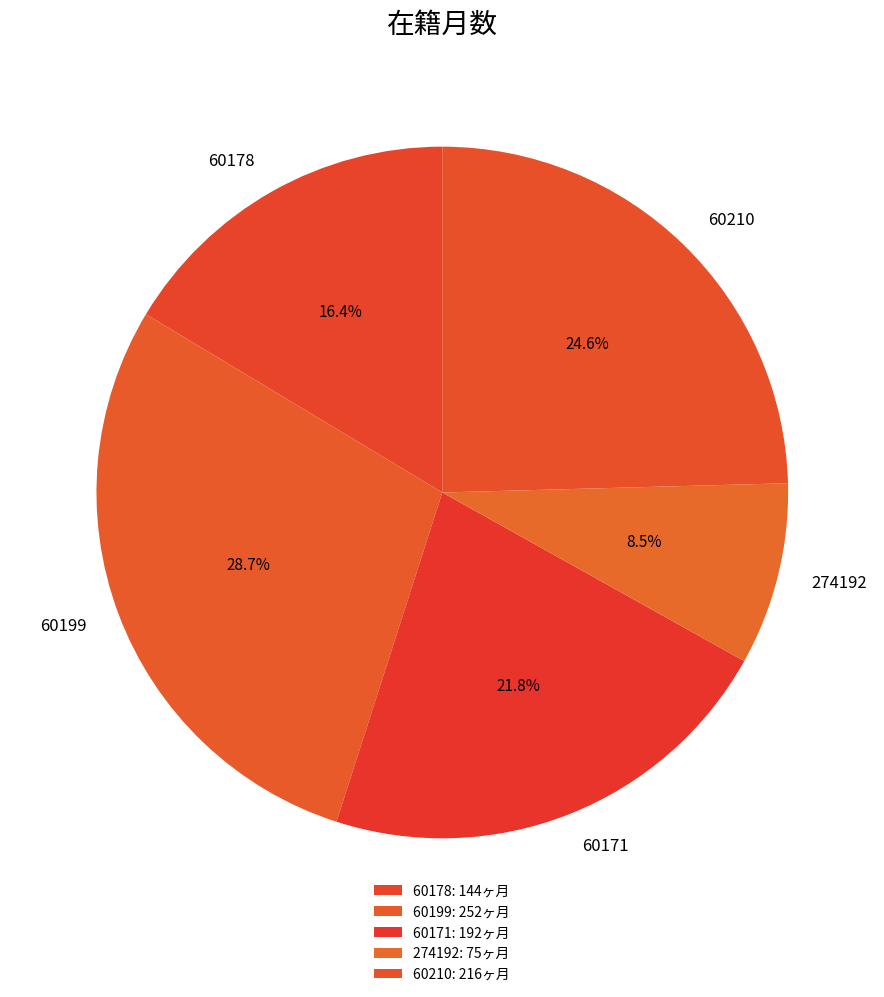

To the nearest percent, what is the difference between the 60199 and 60178 slice percentages?

12%